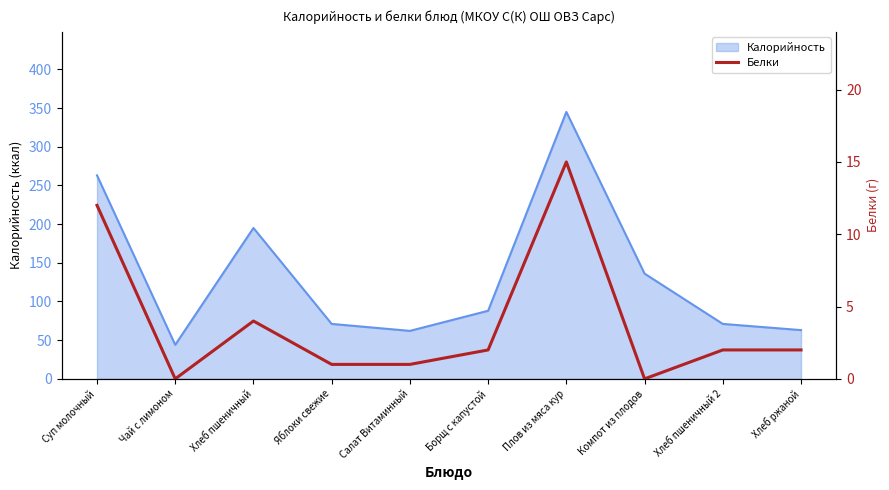

Which category has the highest value in the Калорийность series?

Плов из мяса кур